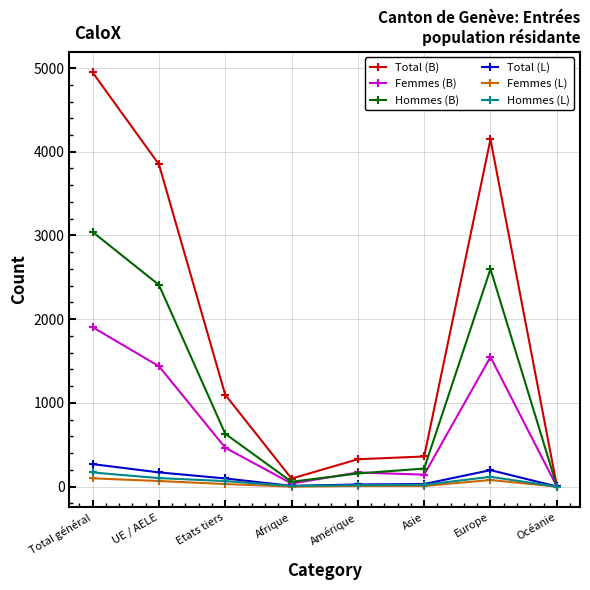

At which category is the sum across all series the highest?

Total général